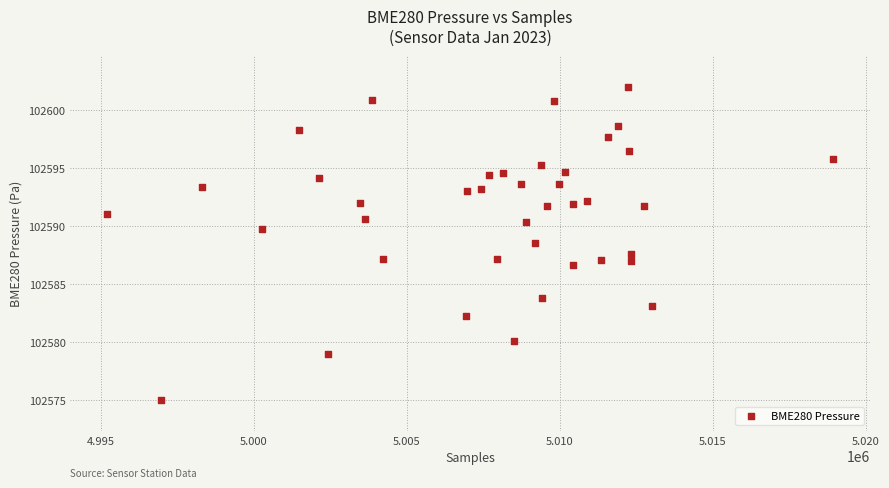

What is the range of Y values (max minus min)?

27.0